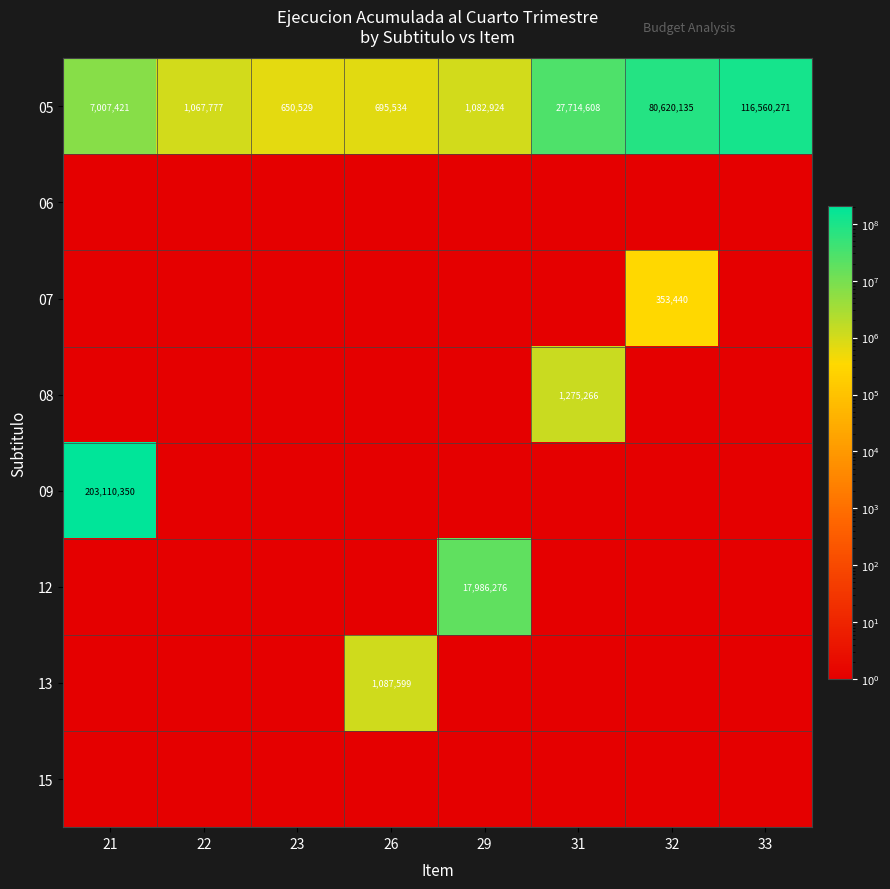

Which has a higher value, 31 or 21?

31